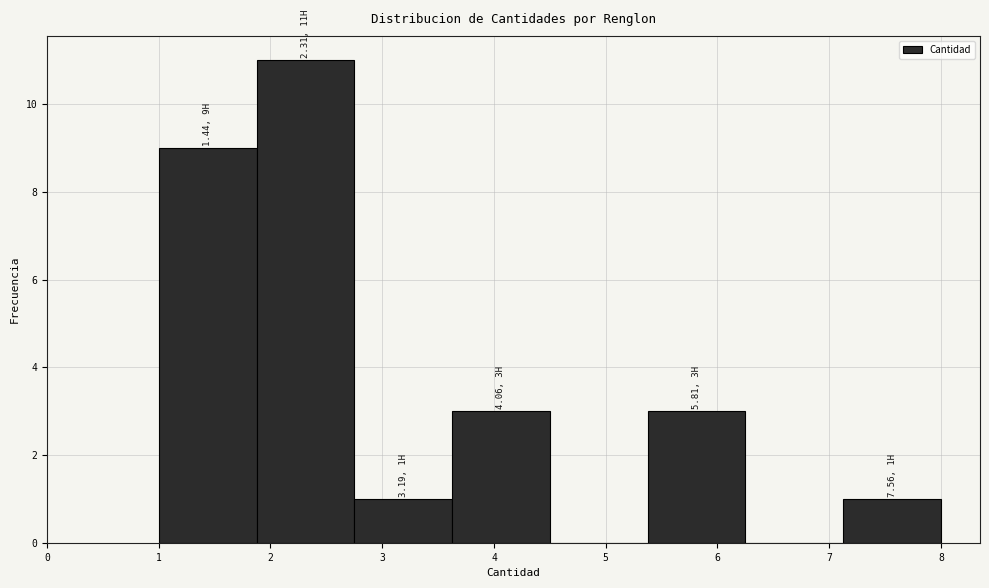

Which range on the x-axis has the tallest bar?

1.9 to 2.8